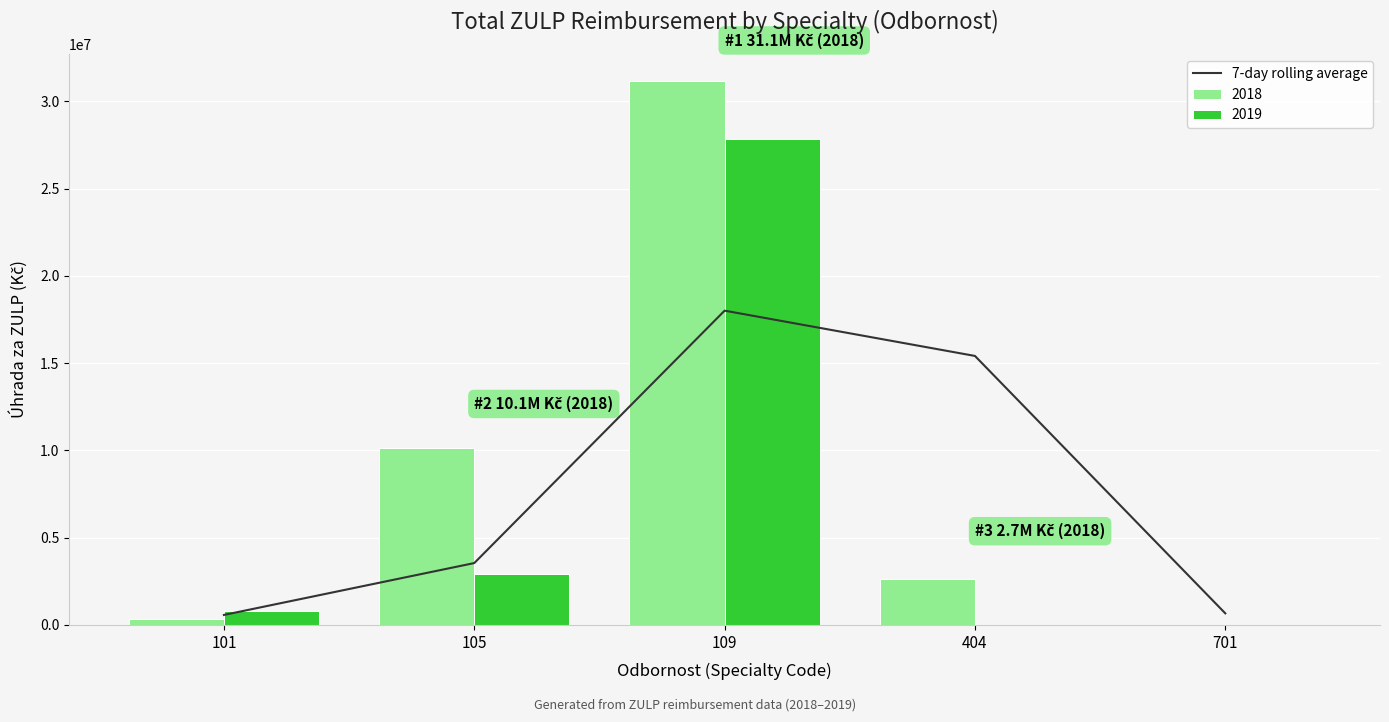

What is the change in value from 404 to 701?

-14747616.9